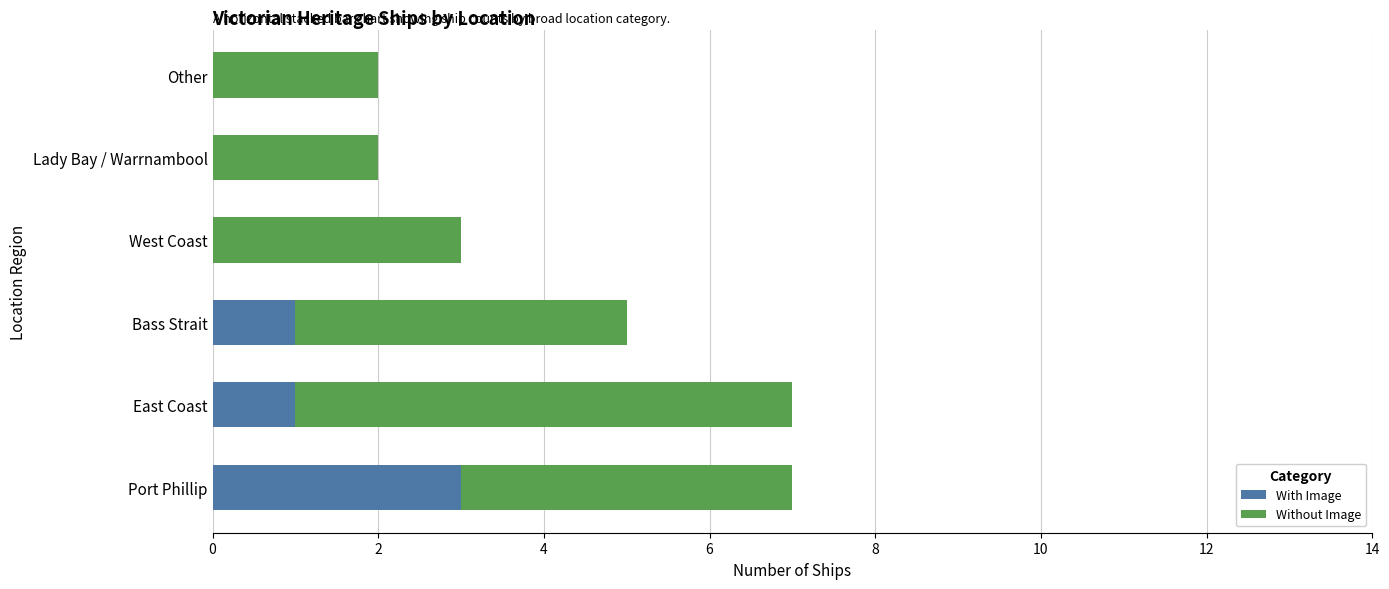

Is it true that With Image equals 2 at Other?

False